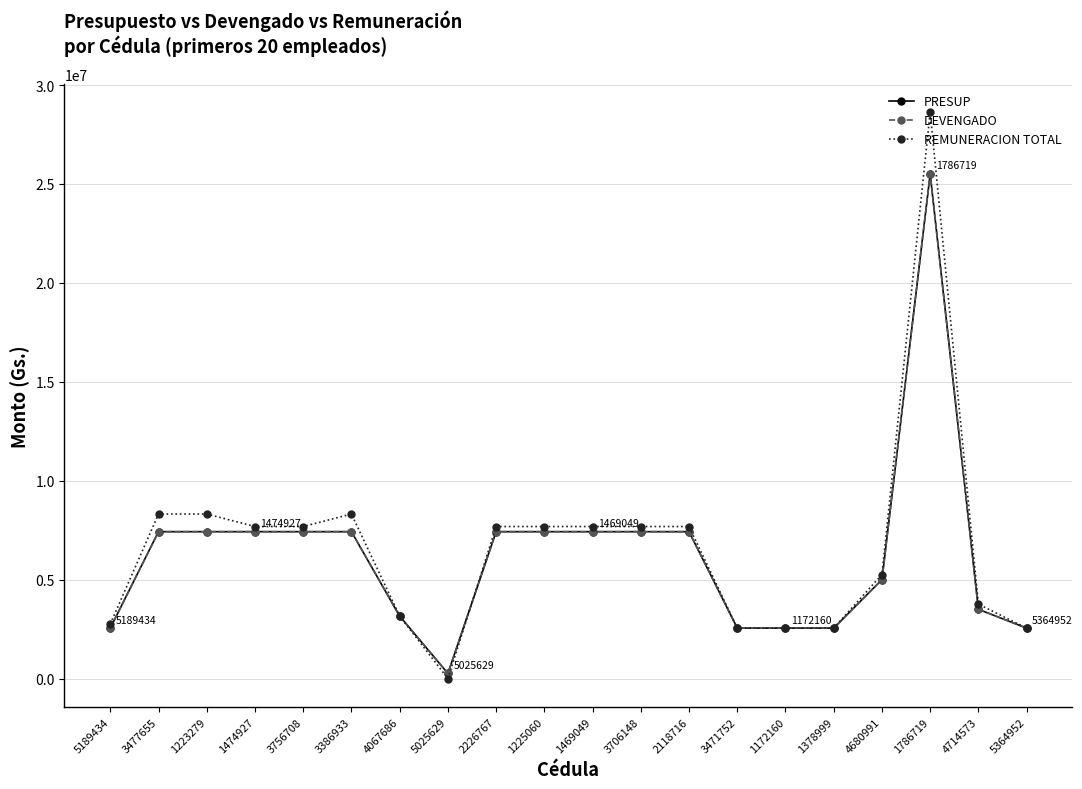

Which label corresponds to the largest value in the chart?

1786719